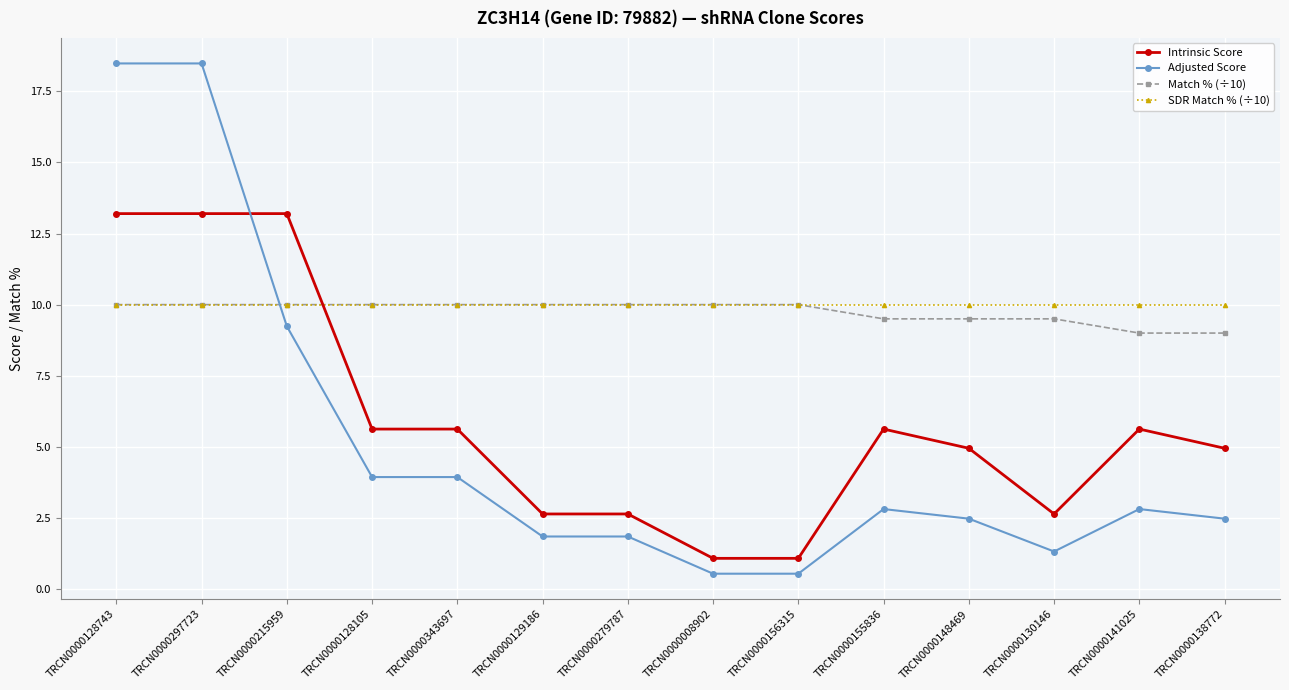

True or false: Adjusted Score and SDR Match % (÷10) intersect in this chart.

True